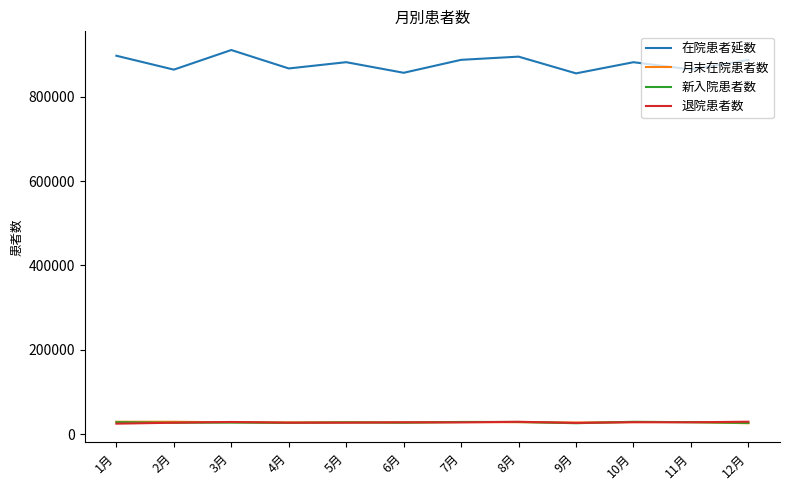

True or false: 新入院患者数 and 在院患者延数 cross at least once.

False